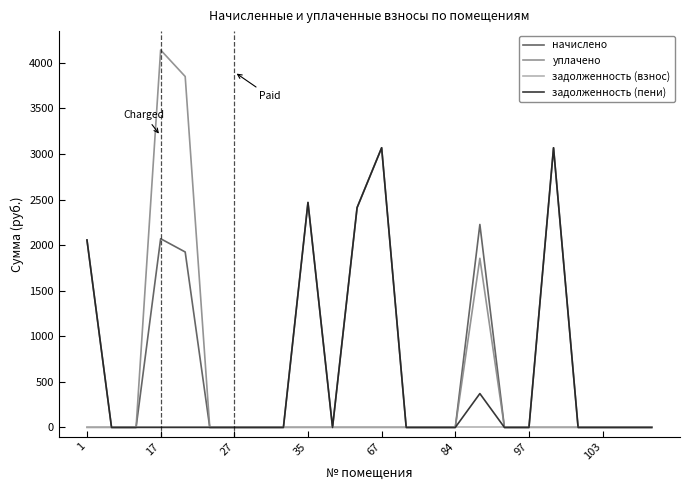

Which series has the widest spread of values?

уплачено